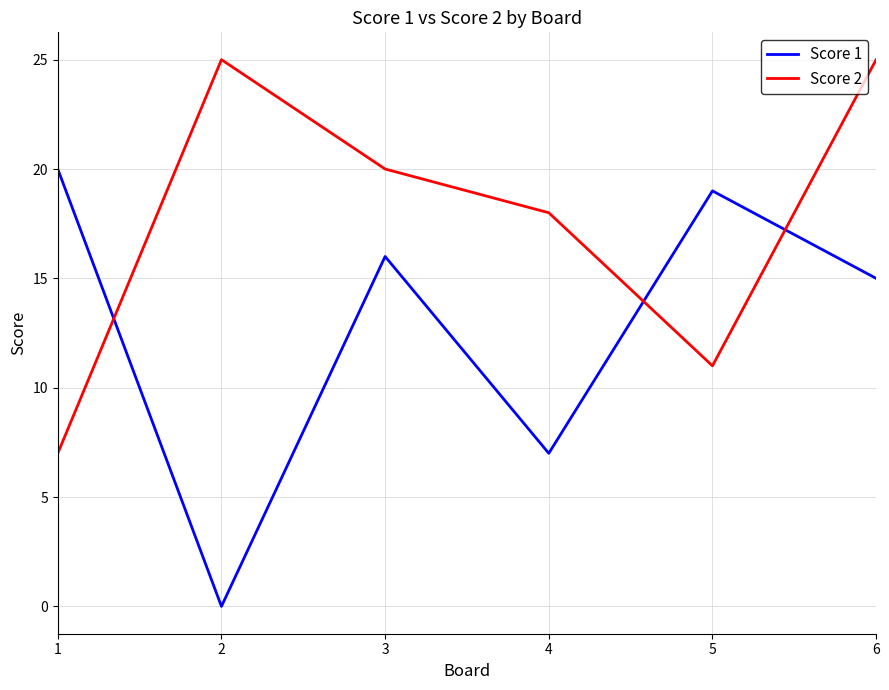

How many interior local peaks does the Score 2 series have?

1